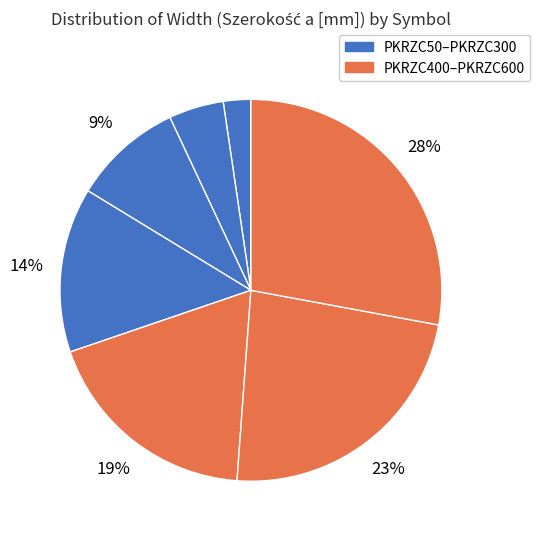

How many segments does this pie chart have?

7